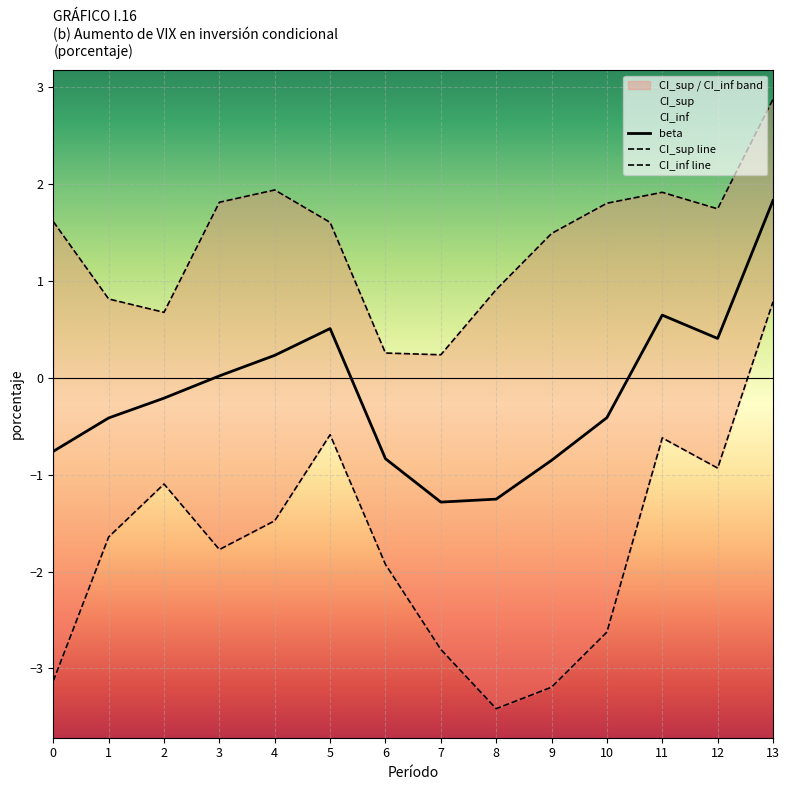

At how many categories does at least one series exceed 0?

14